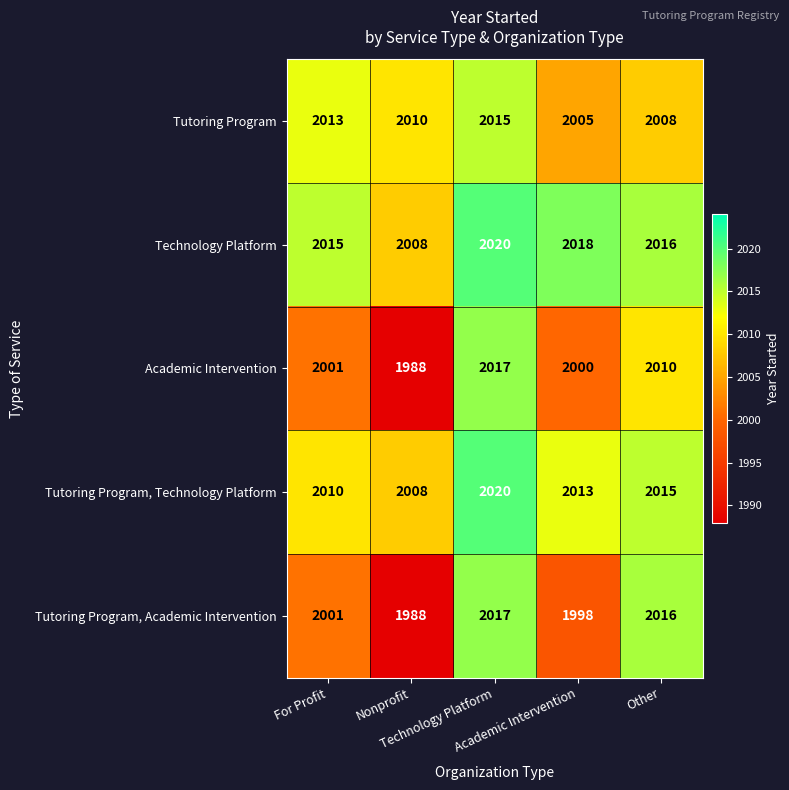

What is the smallest value displayed?

1988